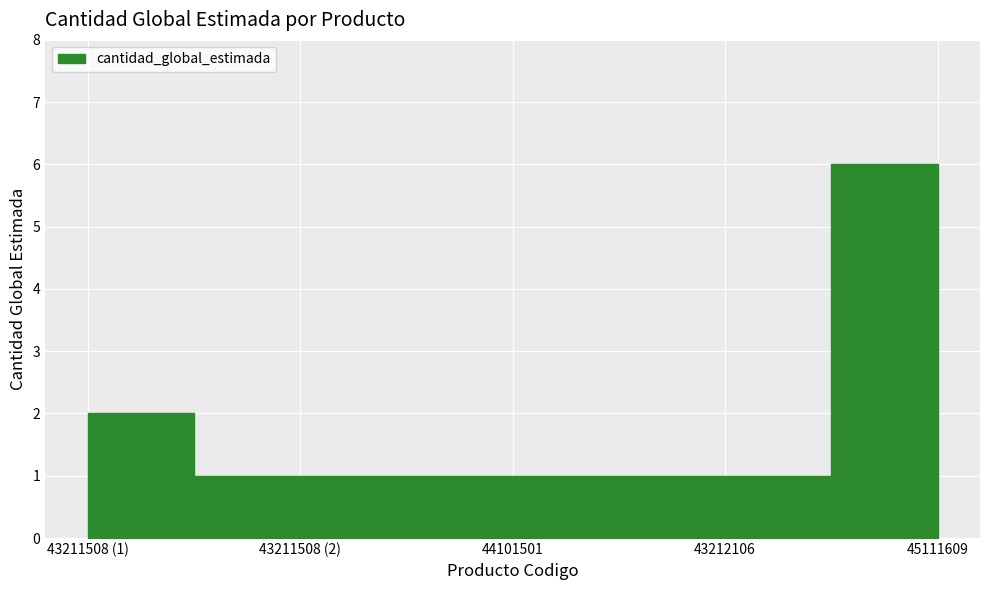

Read the value at 43211508 (1).

2